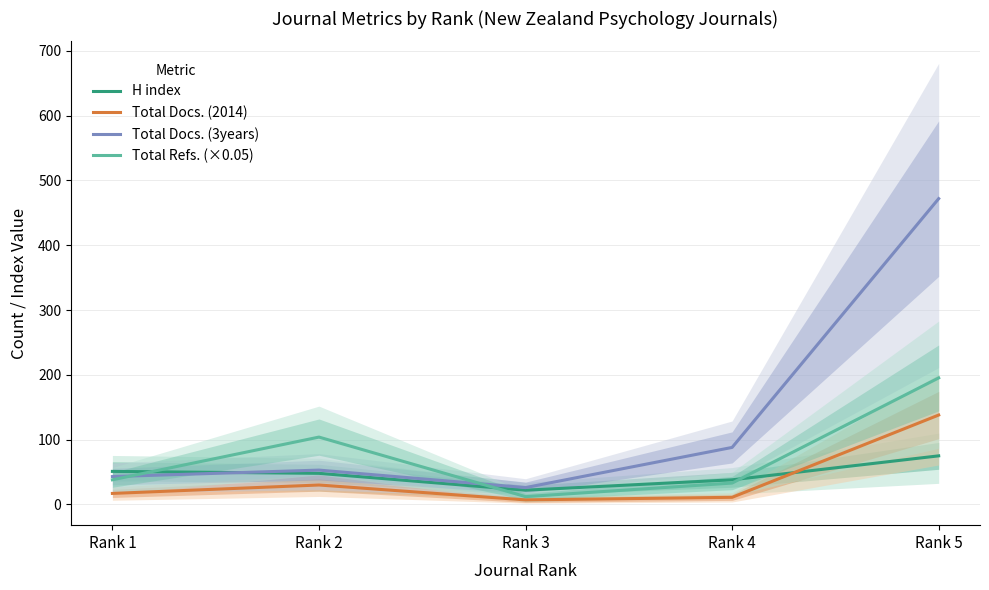

What is the minimum value shown in the chart?

7.0